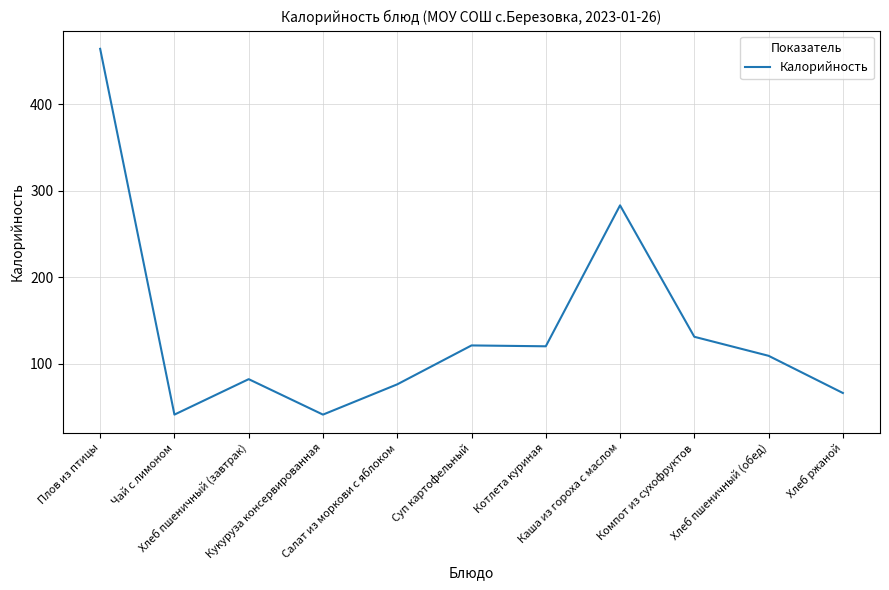

True or false: the data shows 60 at Чай с лимоном.

False